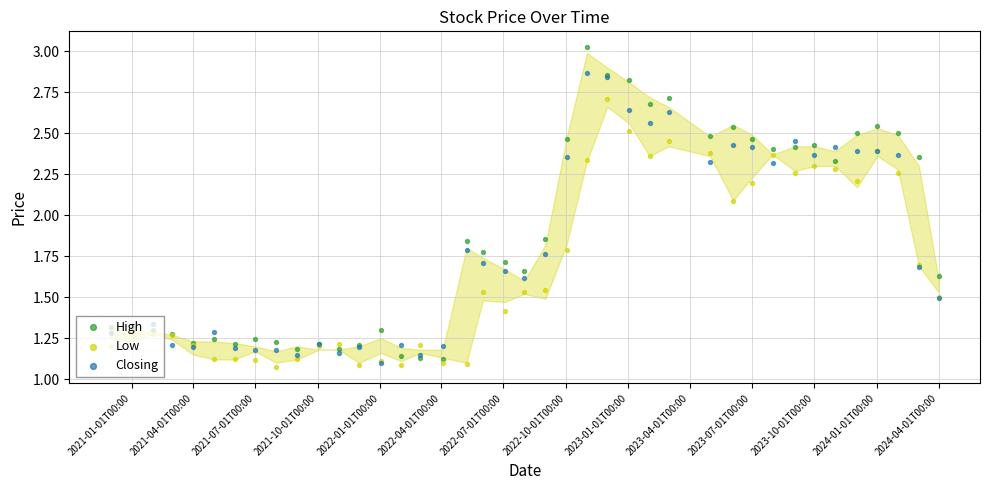

Which series contains the lowest Y value?

Low